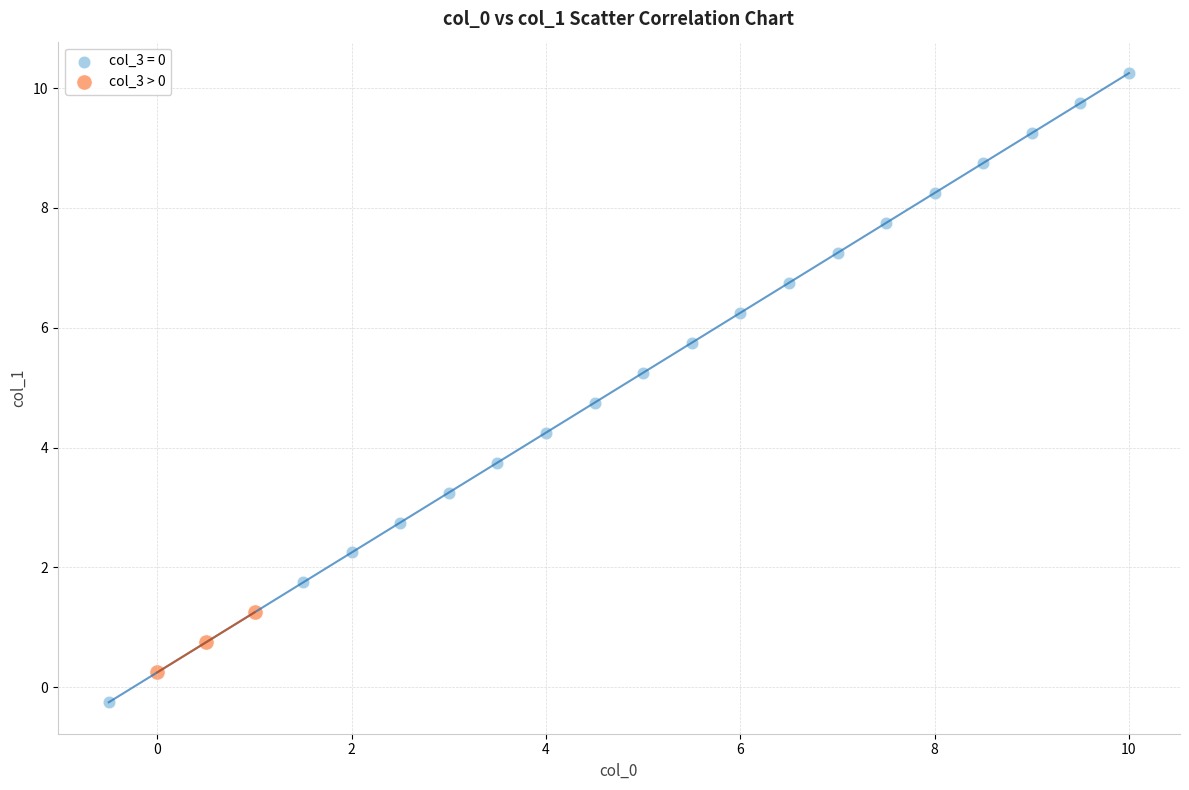

Which series contains the highest Y value?

col_3 = 0